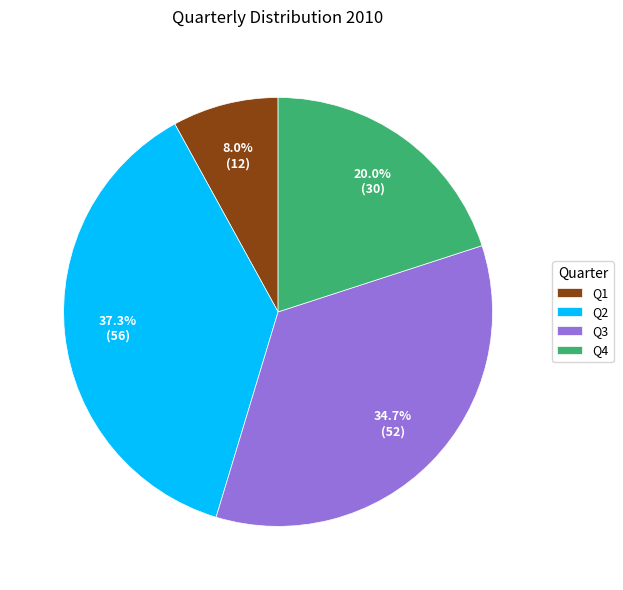

To the nearest percent, what is the combined percentage of Q4 and Q2?

57%